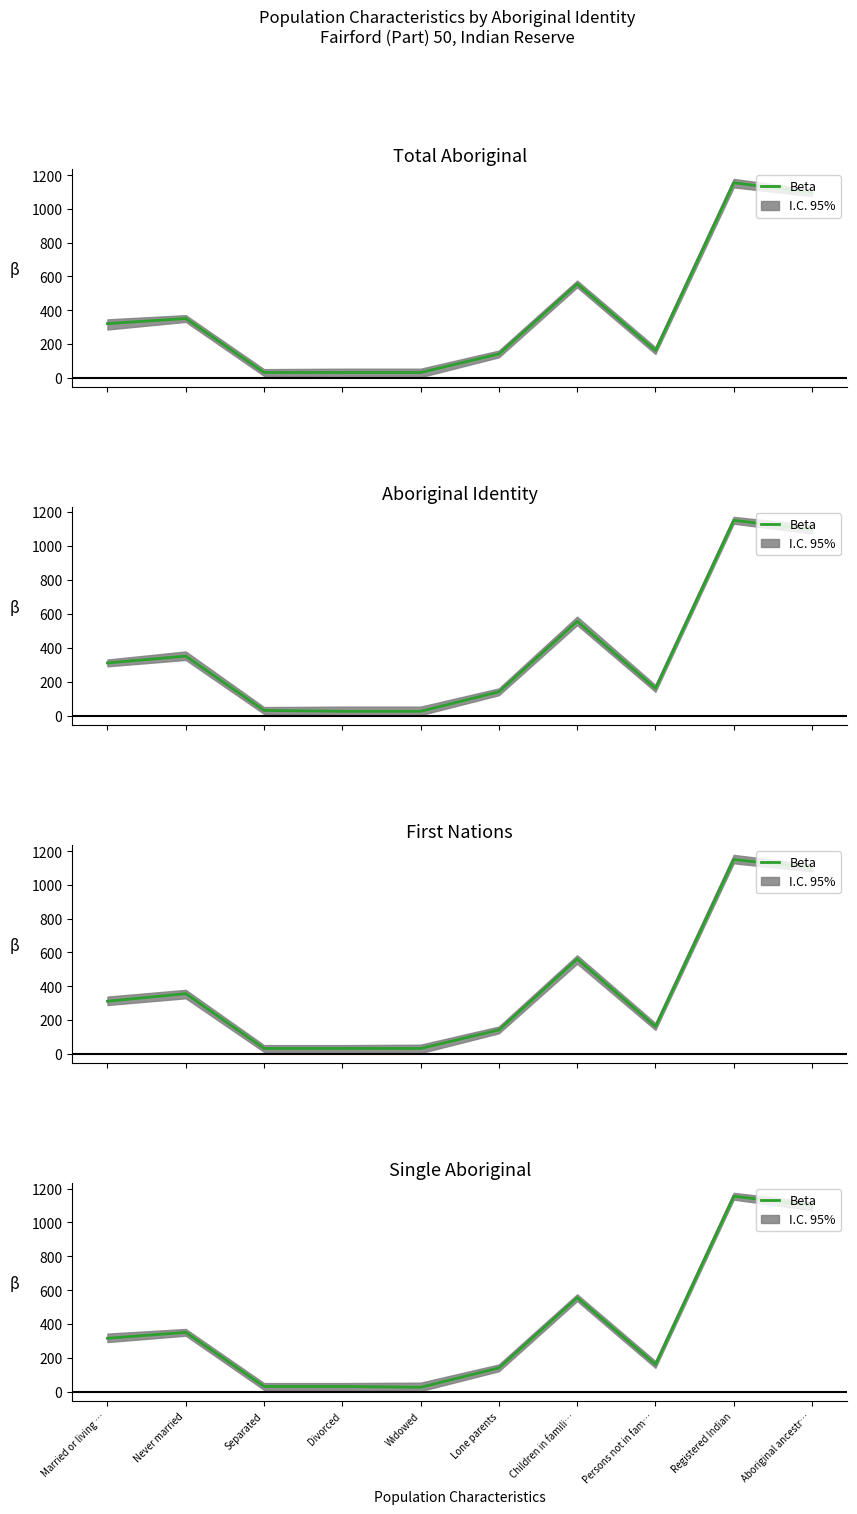

What is the change in value from Married or living … to Registered Indian?

+840